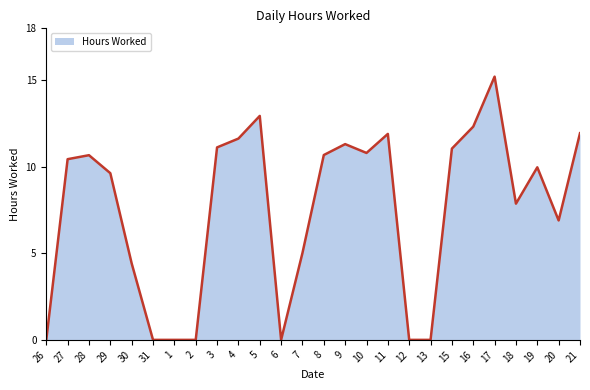

Reading left to right, extract all data points from this chart.

0.0	10.4	10.7	9.6	4.4	0.0	0.0	0.0	11.1	11.6	12.9	0.0	5.0	10.7	11.3	10.8	11.9	0.0	0.0	11.1	12.3	15.2	7.9	10.0	6.9	11.9